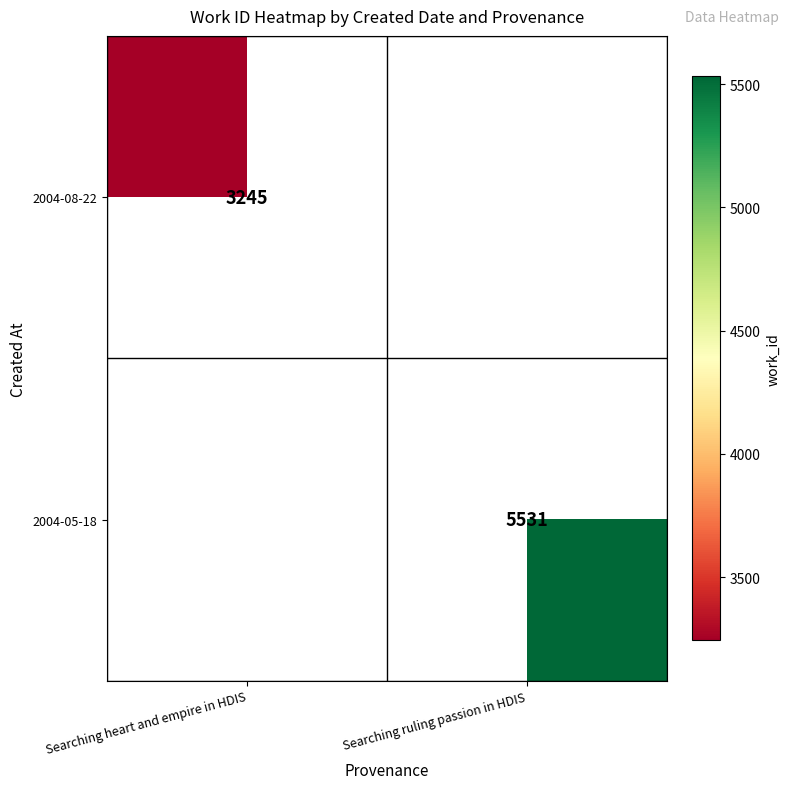

True or false: 2004-05-18 has a value of 9202 at Searching ruling passion in HDIS.

False